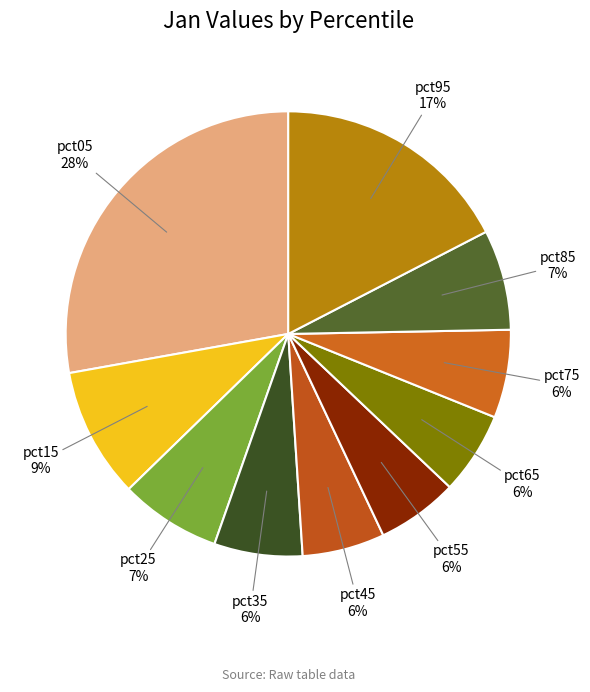

How many segments does this pie chart have?

10